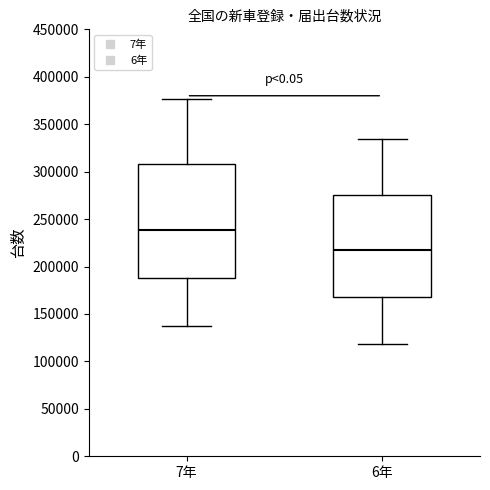

Comparing the boxes themselves (not the whiskers), which one is the tallest?

7年